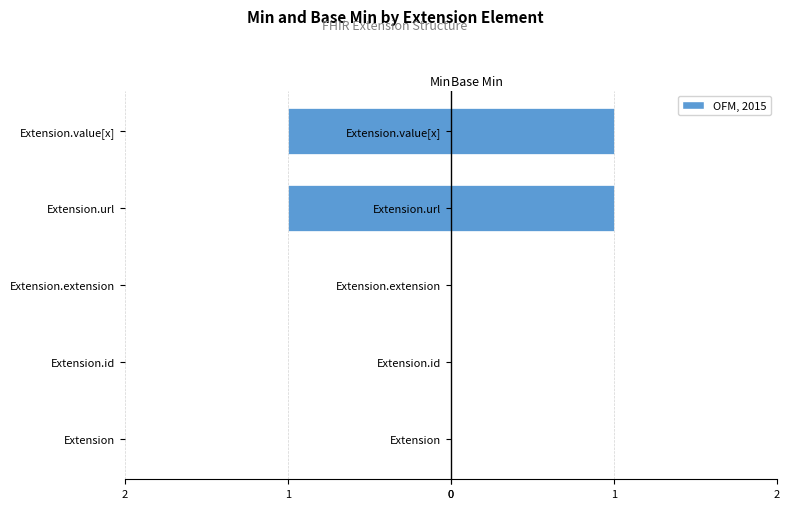

Count the number of categories in the chart.

5